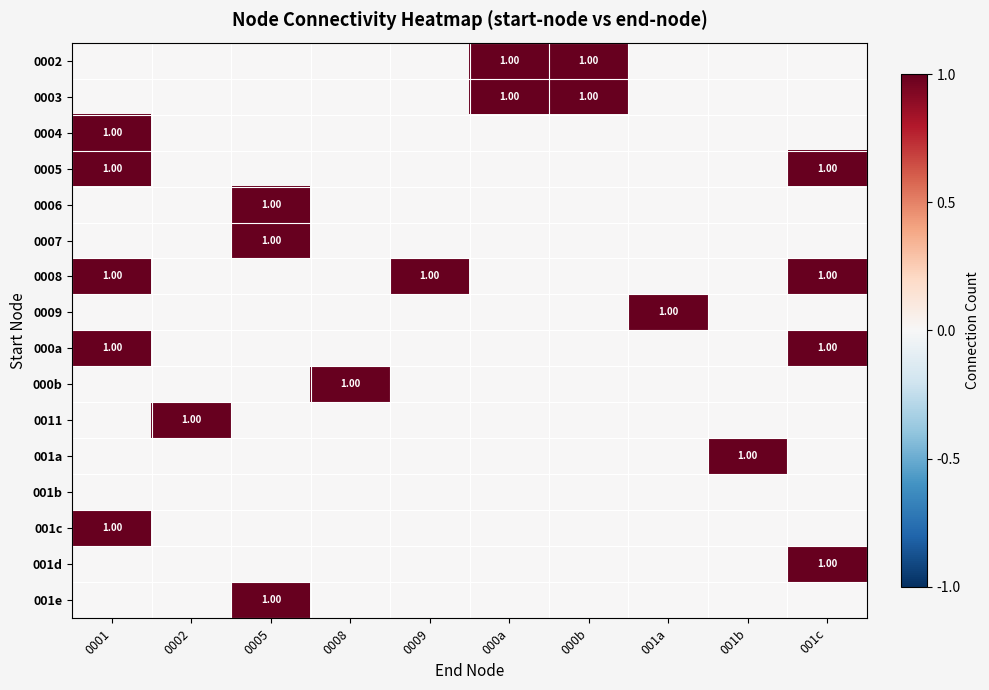

At which category is the sum across all series the highest?

0001